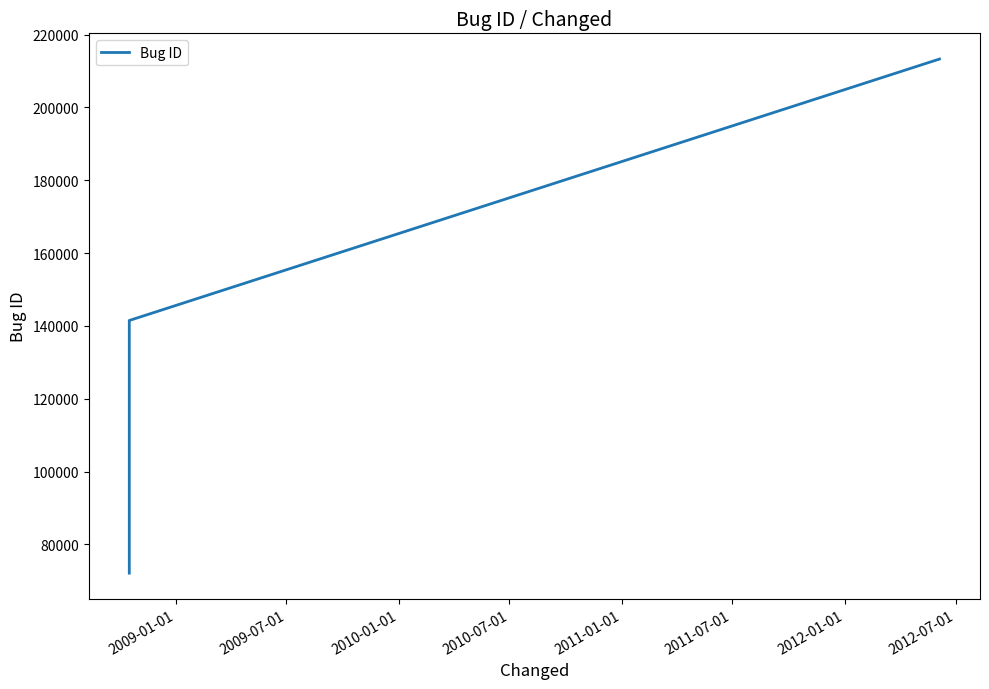

What is the greatest value displayed?

213279